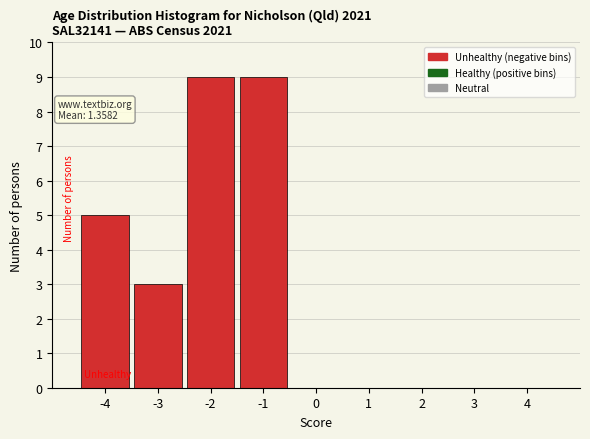

Reading left to right, transcribe all the data shown in this chart.

-4=5	-3=3	-2=9	-1=9	0=0	1=0	2=0	3=0	4=0